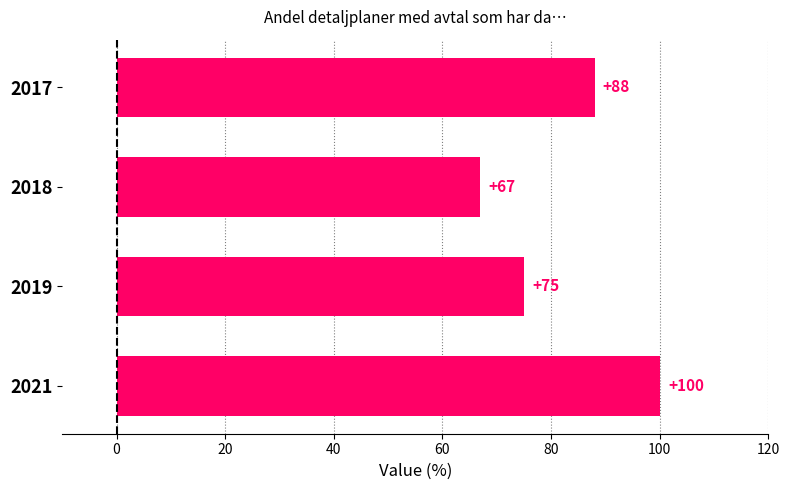

Count the number of categories in the chart.

4